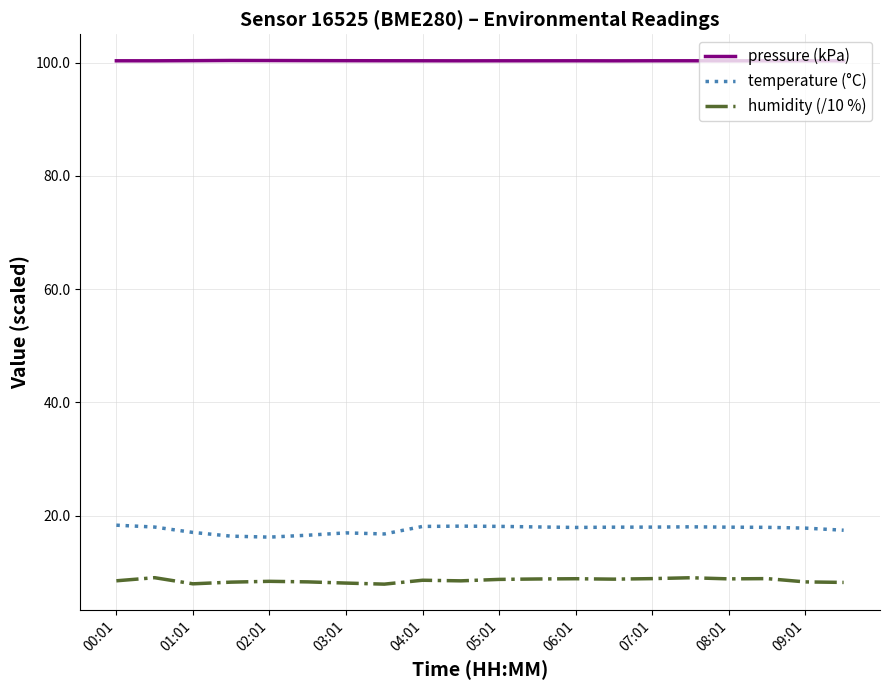

Which series has the largest total across all categories?

pressure (kPa)